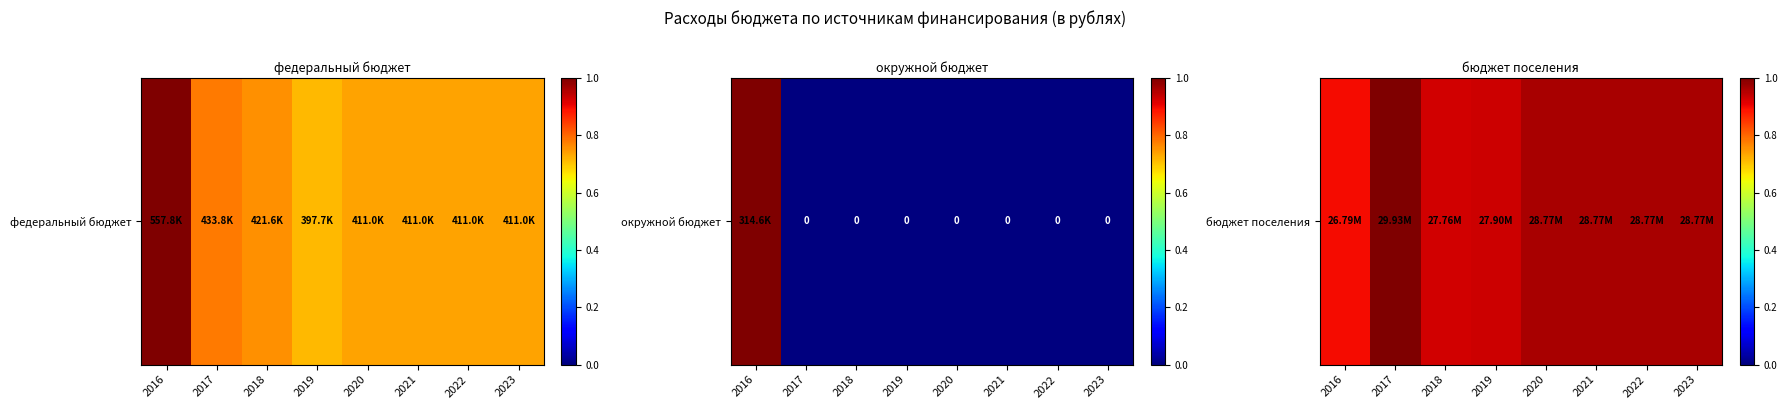

At which category does the chart reach its minimum across all series?

2016